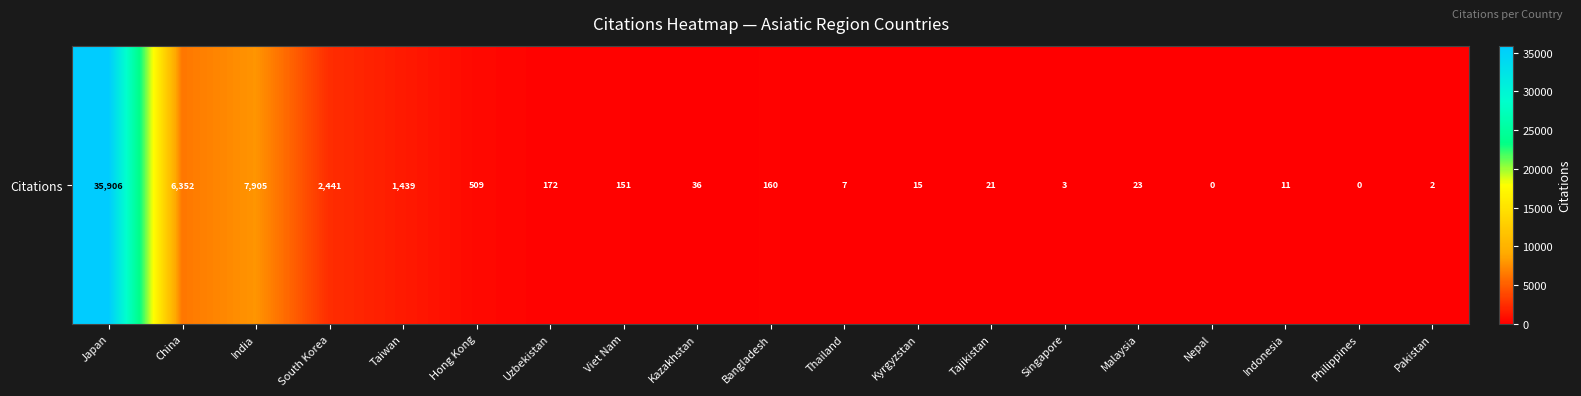

What is the greatest value displayed?

35906